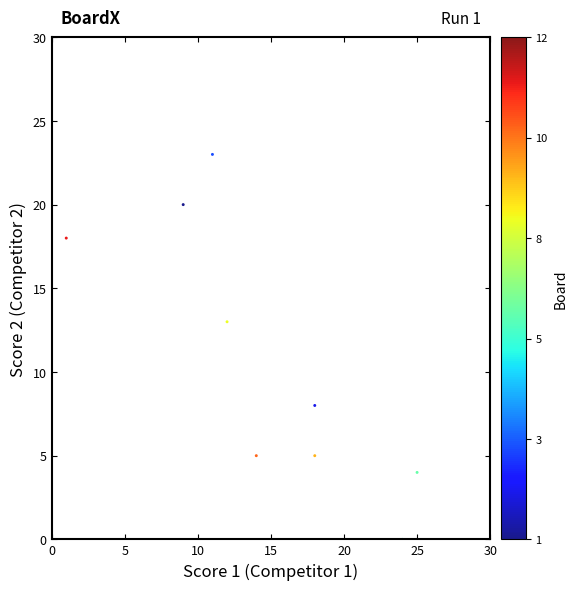

What Y value in the scatter plot is closest to 12?

13